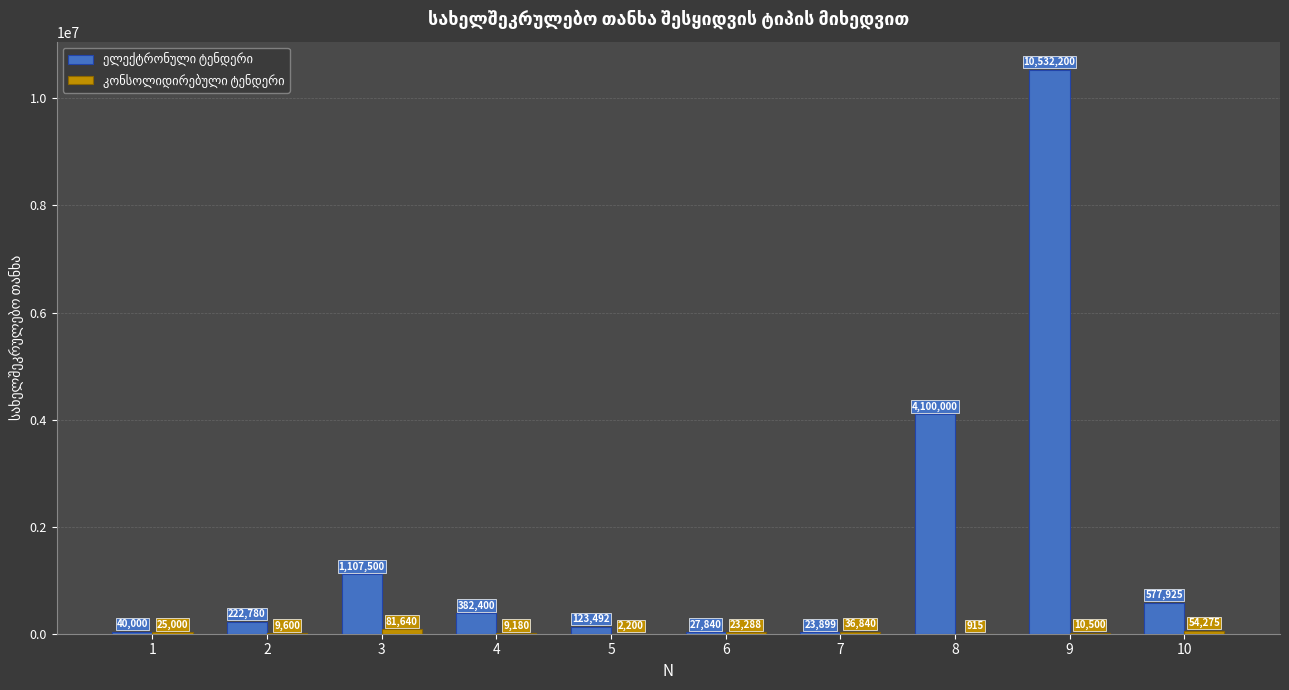

Rank the categories by ელექტრონული ტენდერი value from lowest to highest.

7, 6, 1, 5, 2, 4, 10, 3, 8, 9